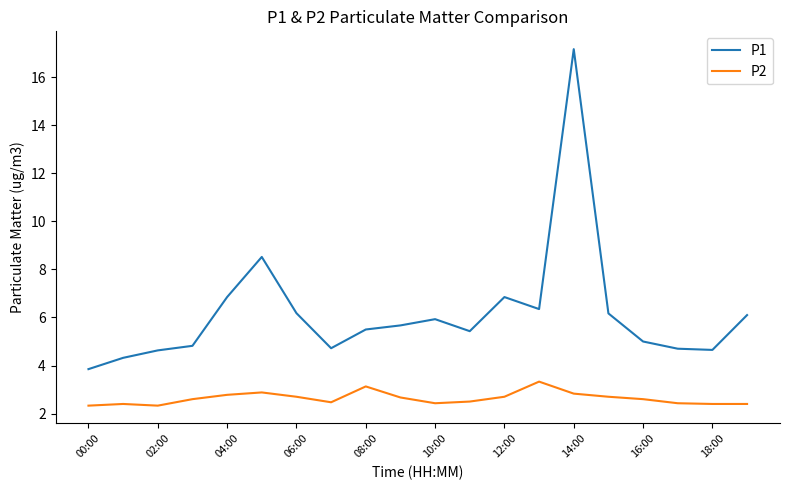

What is the greatest value displayed?

17.2